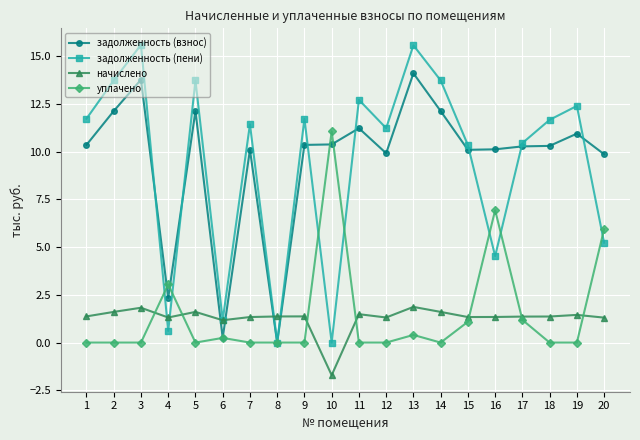

What is the difference between the second highest and minimum values in the задолженность (взнос) series?

13.8